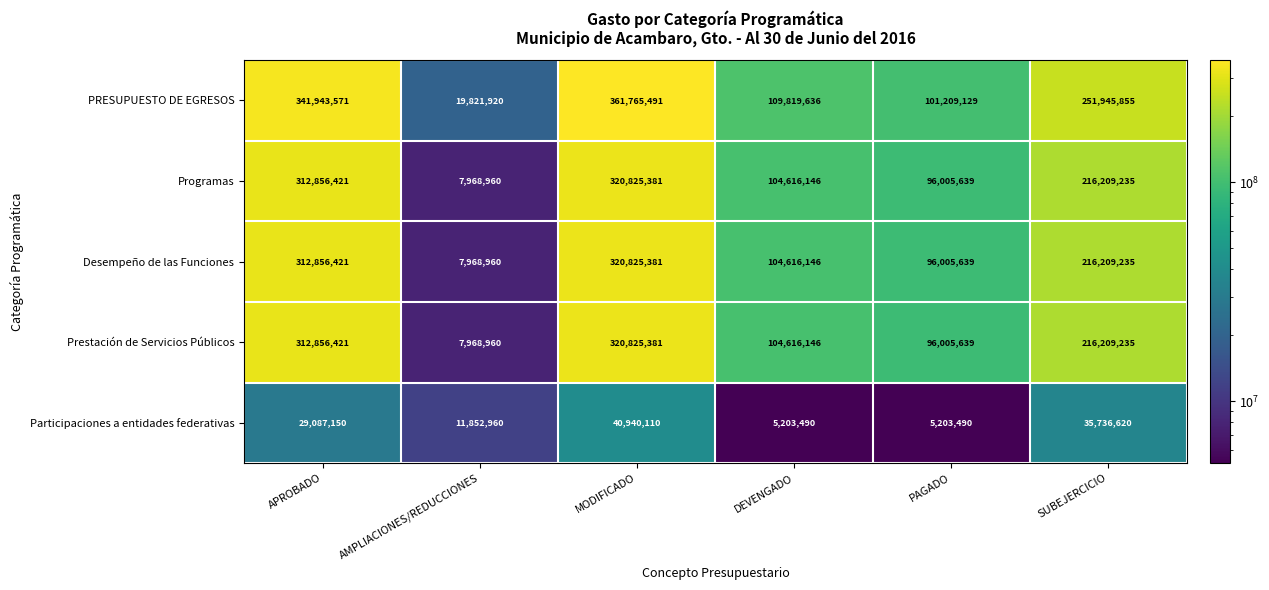

Reading left to right, what are all the values shown in this chart?

PRESUPUESTO DE EGRESOS: APROBADO=341943571	AMPLIACIONES/REDUCCIONES=19821920	MODIFICADO=361765491	DEVENGADO=109819636	PAGADO=101209129	SUBEJERCICIO=251945855
Programas: APROBADO=312856421	AMPLIACIONES/REDUCCIONES=7968960	MODIFICADO=320825381	DEVENGADO=104616146	PAGADO=96005639	SUBEJERCICIO=216209235
Desempeño de las Funciones: APROBADO=312856421	AMPLIACIONES/REDUCCIONES=7968960	MODIFICADO=320825381	DEVENGADO=104616146	PAGADO=96005639	SUBEJERCICIO=216209235
Prestación de Servicios Públicos: APROBADO=312856421	AMPLIACIONES/REDUCCIONES=7968960	MODIFICADO=320825381	DEVENGADO=104616146	PAGADO=96005639	SUBEJERCICIO=216209235
Participaciones a entidades federativas: APROBADO=29087150	AMPLIACIONES/REDUCCIONES=11852960	MODIFICADO=40940110	DEVENGADO=5203490	PAGADO=5203490	SUBEJERCICIO=35736620